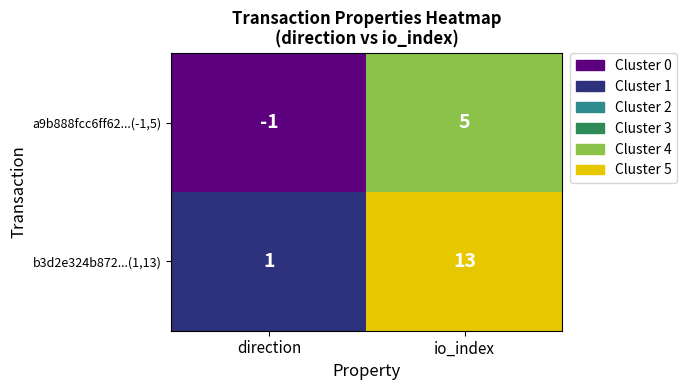

Reading left to right, list all the values displayed in this chart.

a9b888fcc6ff62...(-1,5): -1	5
b3d2e324b872...(1,13): 1	13